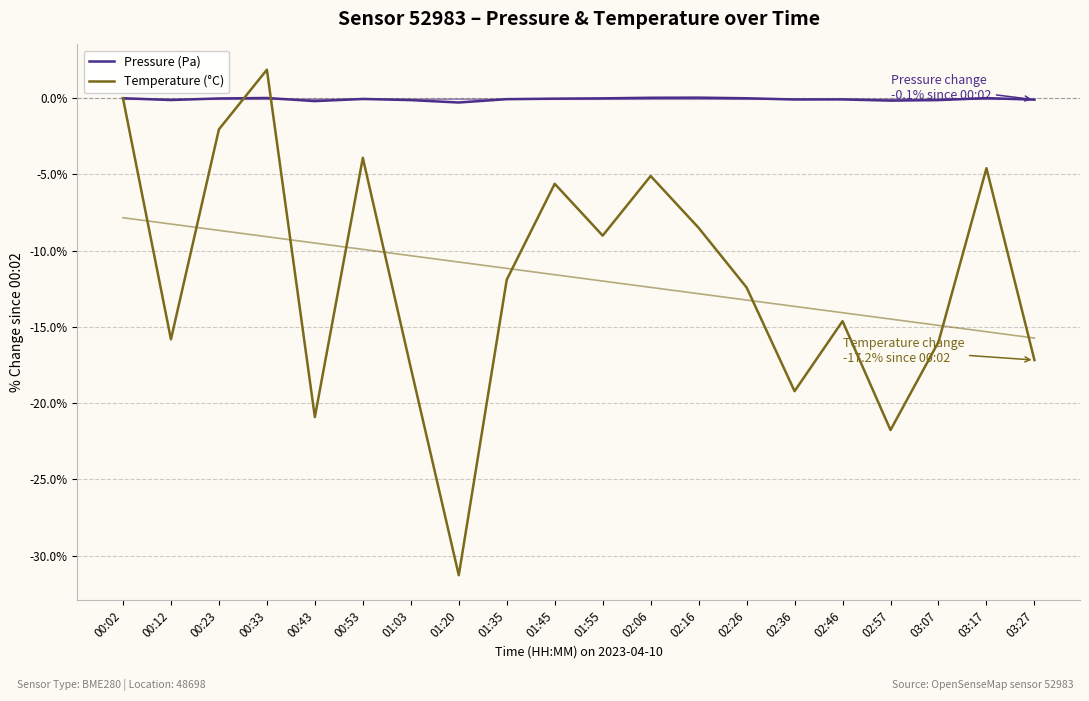

At which category does Pressure (Pa) reach its first local peak?

00:33